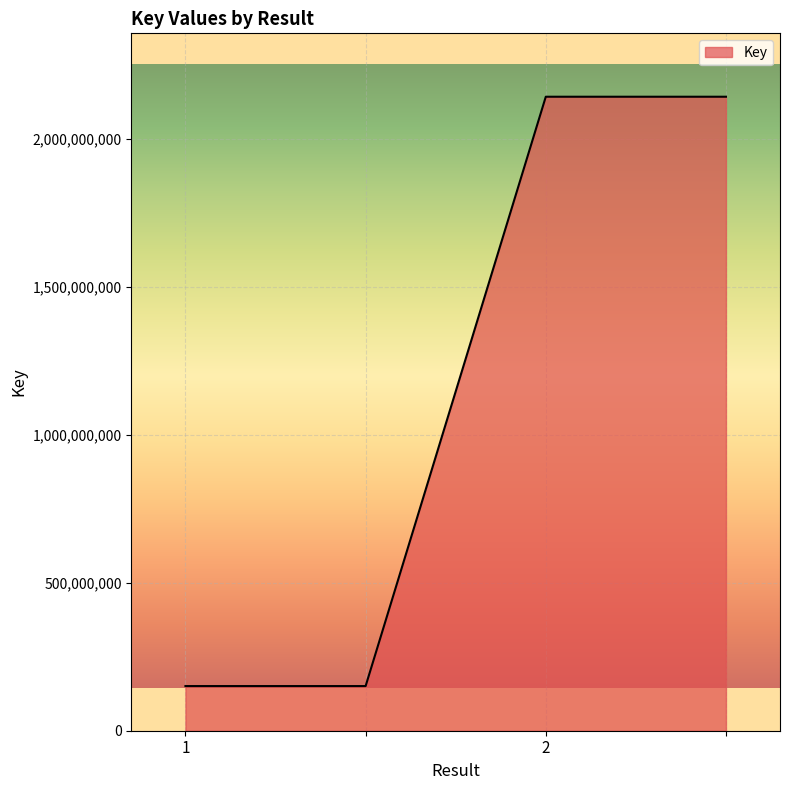

What is the difference between the maximum and second lowest values?

1991496440